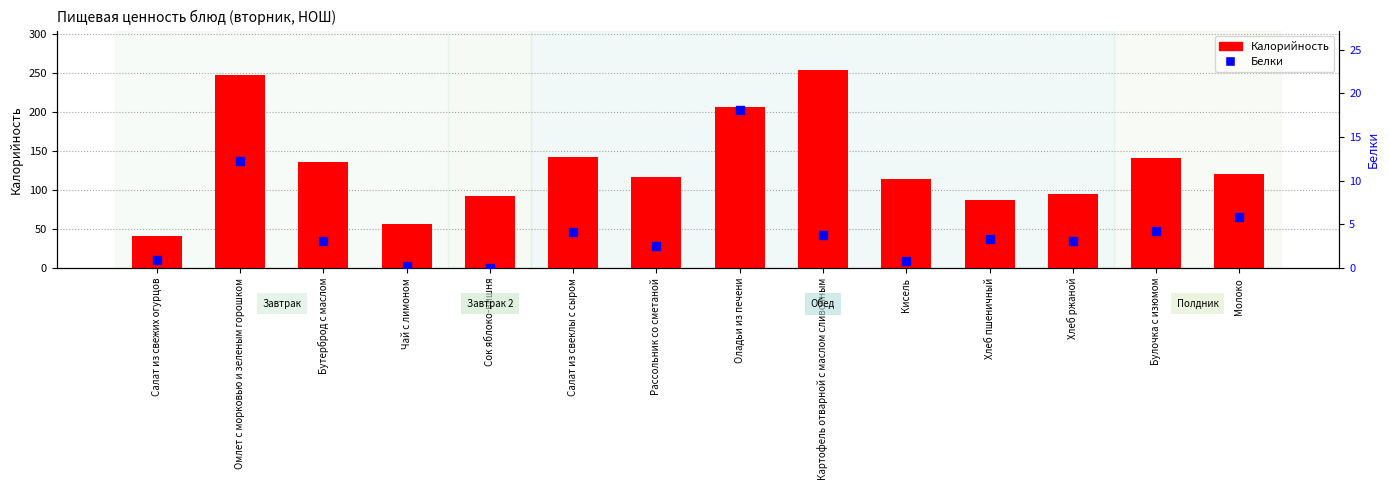

Which series has the widest spread of Y values?

Калорийность